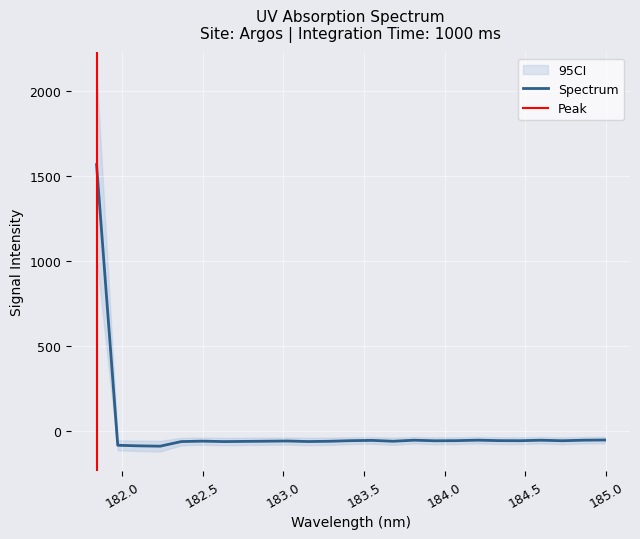

How many data points are above -57?

7